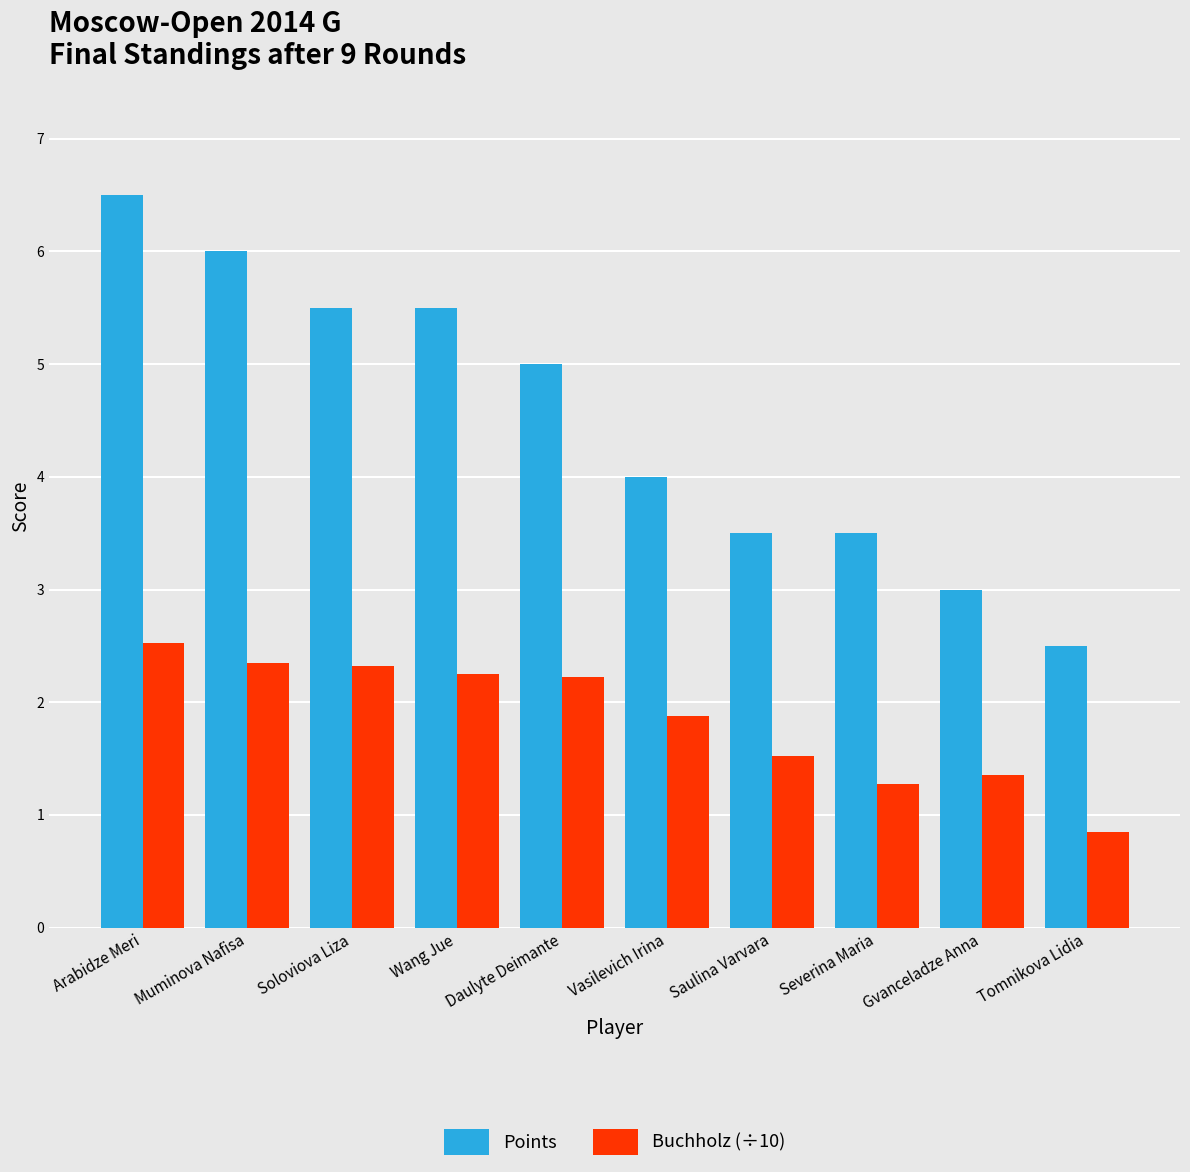

The value of Buchholz (÷10) at Gvanceladze Anna is 1.8. True or false?

False